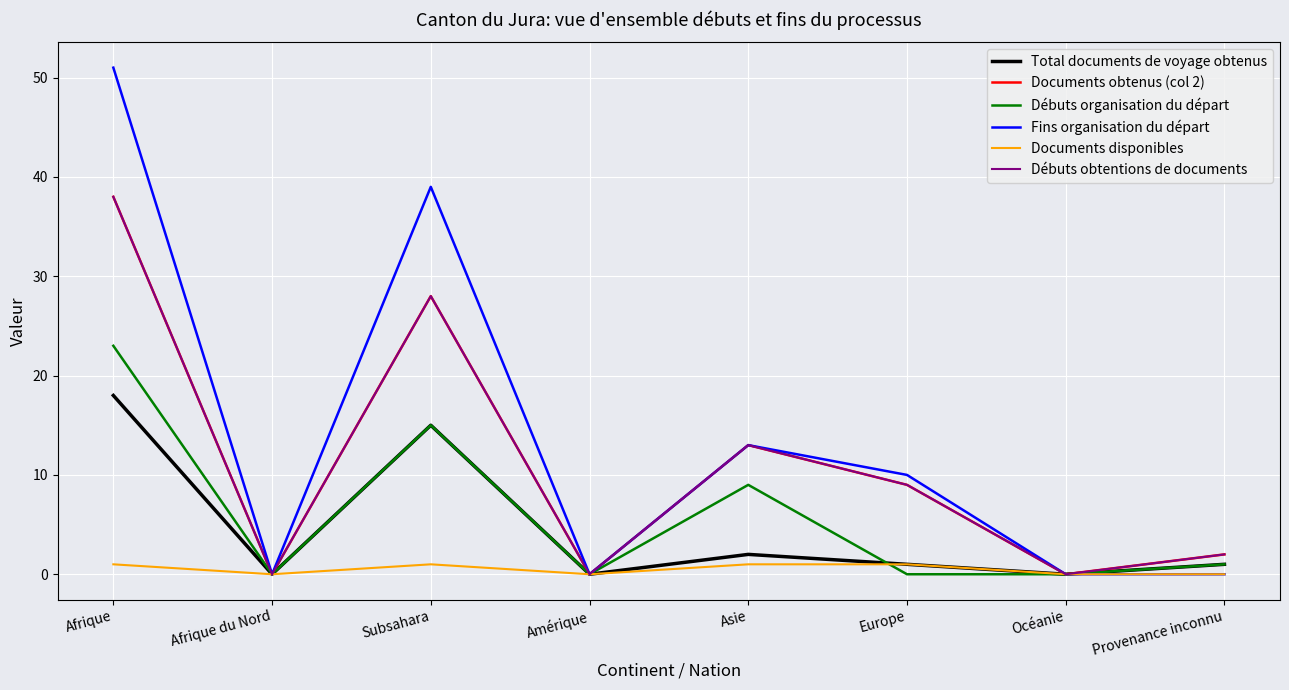

Does the chart display data point markers on the line(s)?

No